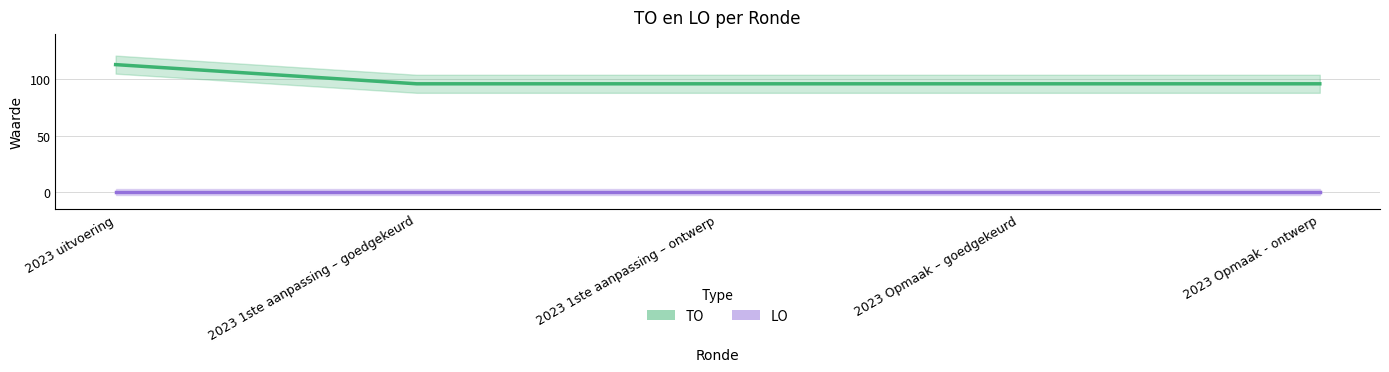

At how many categories does at least one series exceed 33?

5